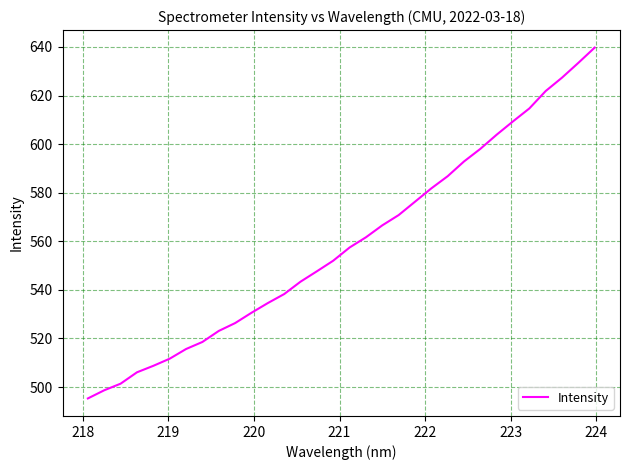

How many lines are shown in the chart?

1